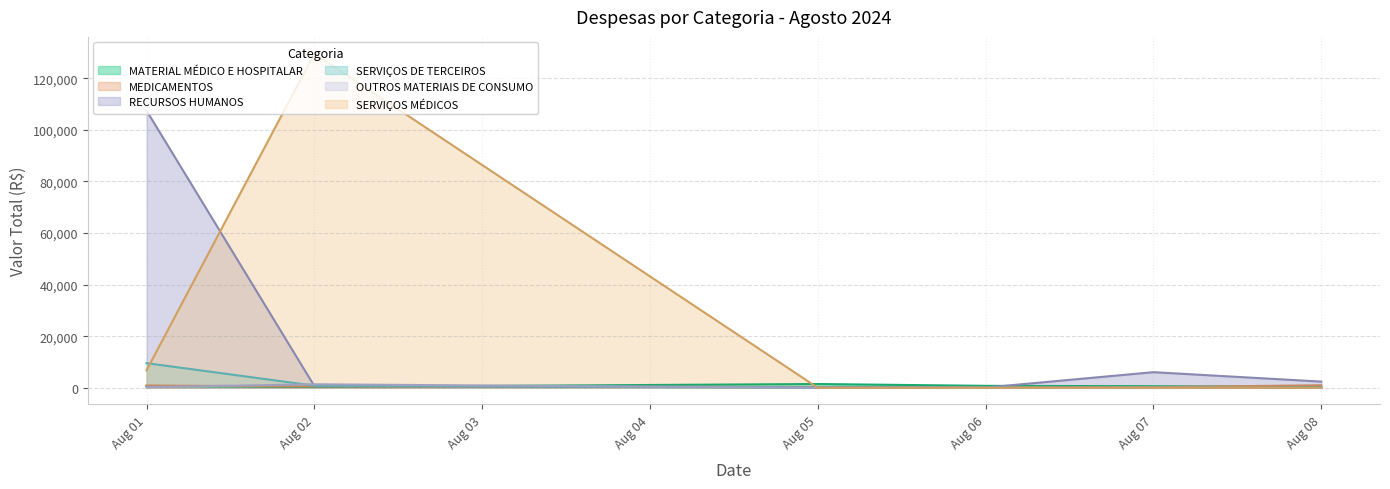

How many intersections are there between RECURSOS HUMANOS and MATERIAL MÉDICO E HOSPITALAR?

2